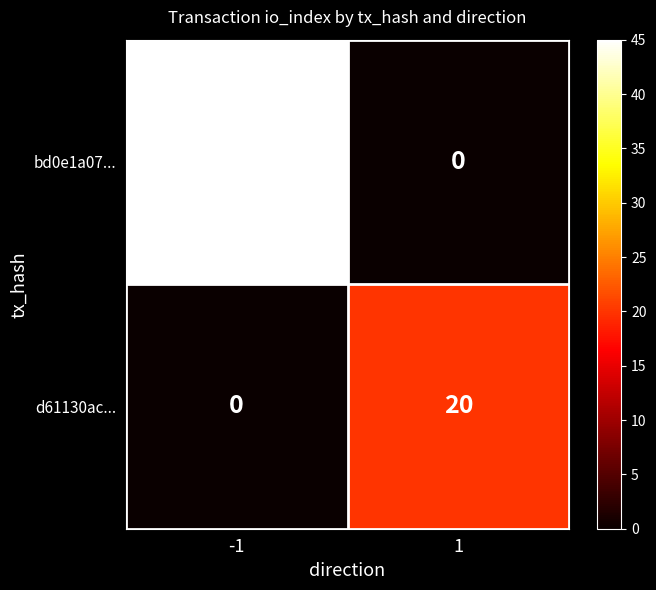

What is the maximum value shown in the chart?

45